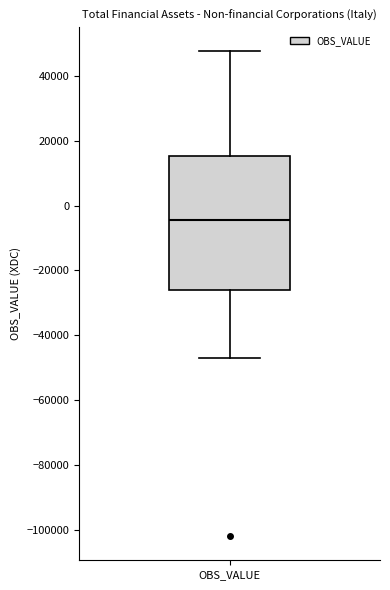

Read this box plot against the y-axis: the position of the median line, the range covered by the box, and the ends of both whiskers. The values are not printed on the chart, so give them approximately, as read against the axis.

median -4000, box -26000 to 16000, whiskers -48000 to 48000